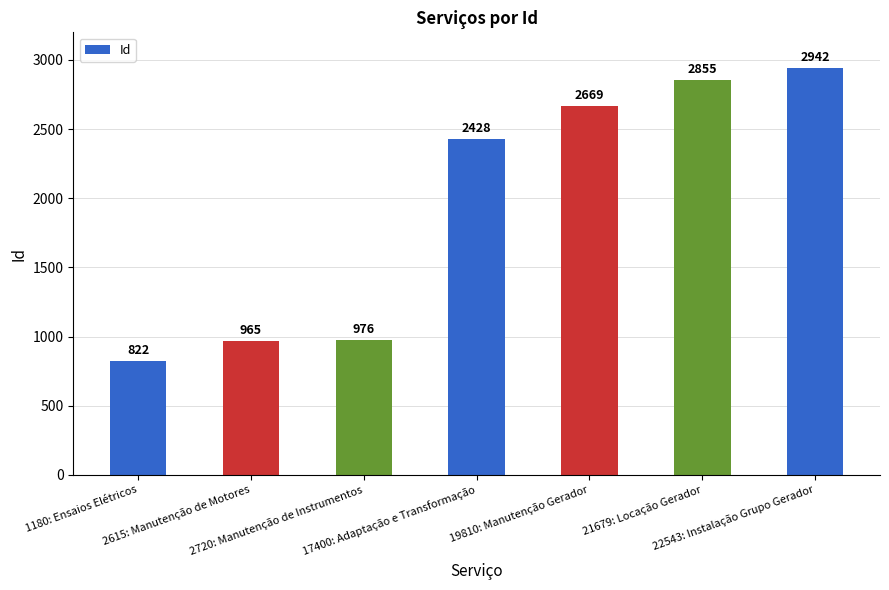

What is the value of the 1st bar from the left?

822